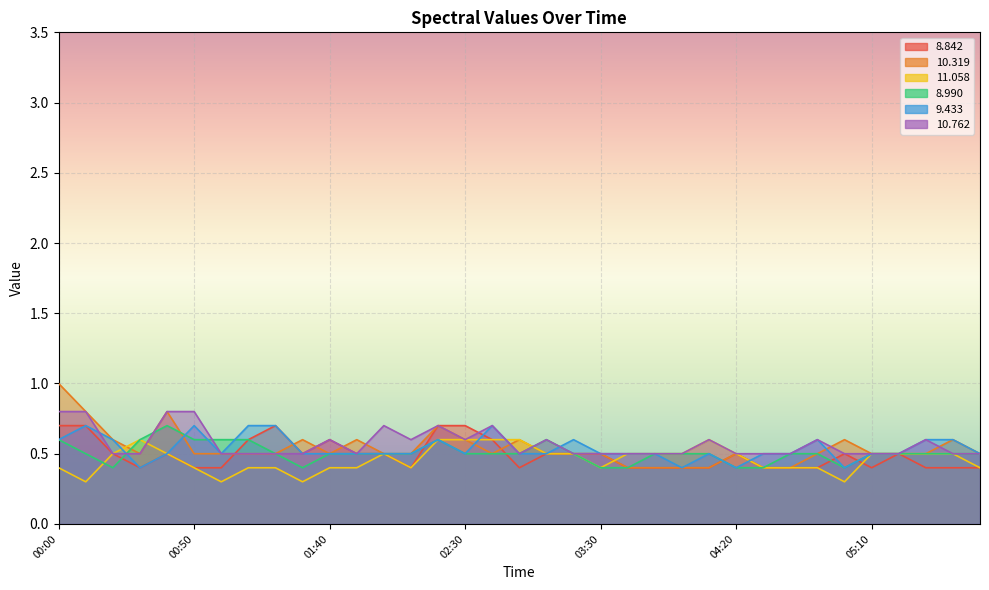

What is the sum of the 11.058 values at 02:00 and 04:40?

0.9